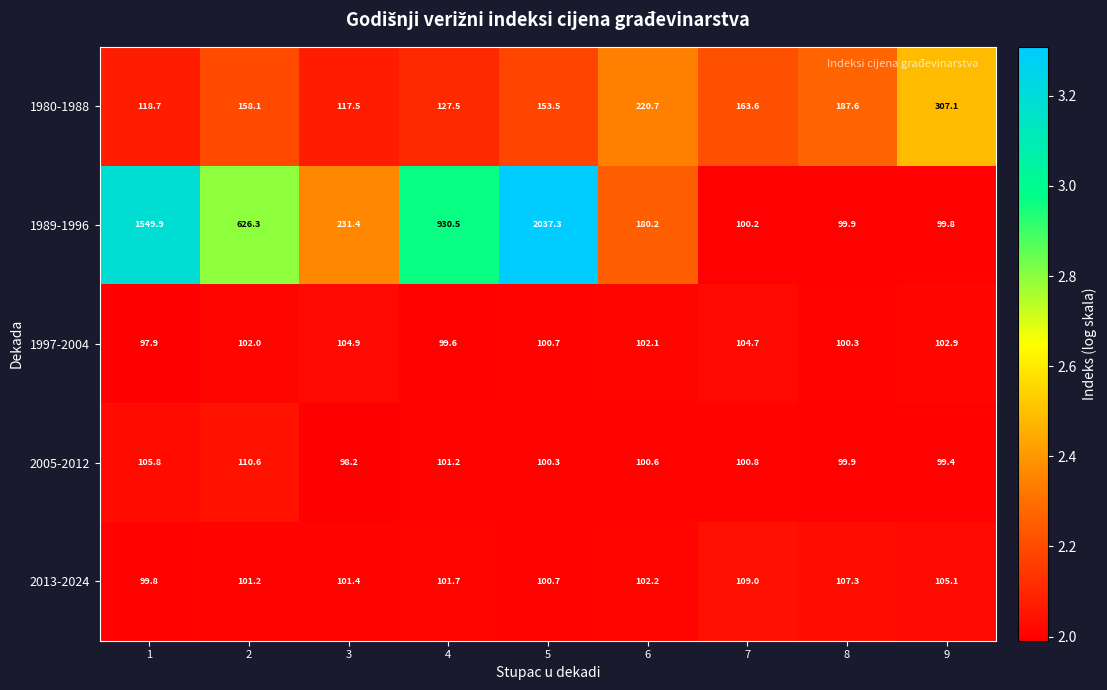

The 1980-1988 series shows 220.7 at 6. True or false?

True